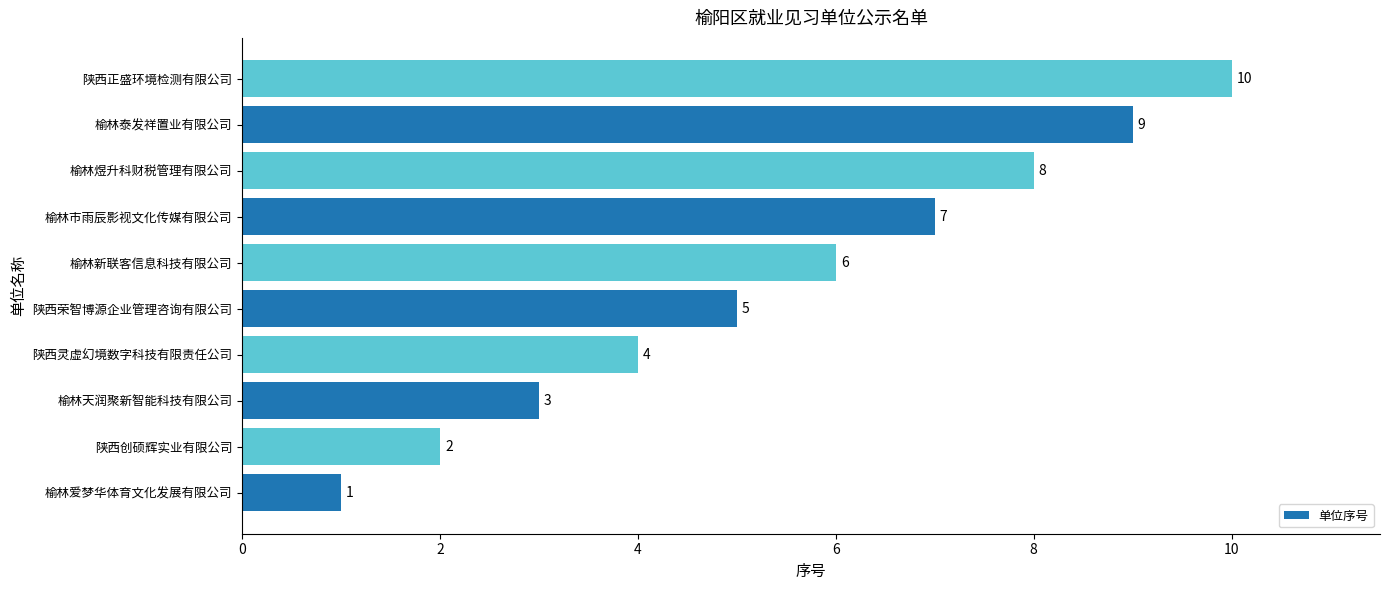

Rank the categories by value from highest to lowest.

陕西正盛环境检测有限公司, 榆林泰发祥置业有限公司, 榆林煜升科财税管理有限公司, 榆林市雨辰影视文化传媒有限公司, 榆林新联客信息科技有限公司, 陕西荣智博源企业管理咨询有限公司, 陕西灵虚幻境数字科技有限责任公司, 榆林天润聚新智能科技有限公司, 陕西创硕辉实业有限公司, 榆林爱梦华体育文化发展有限公司